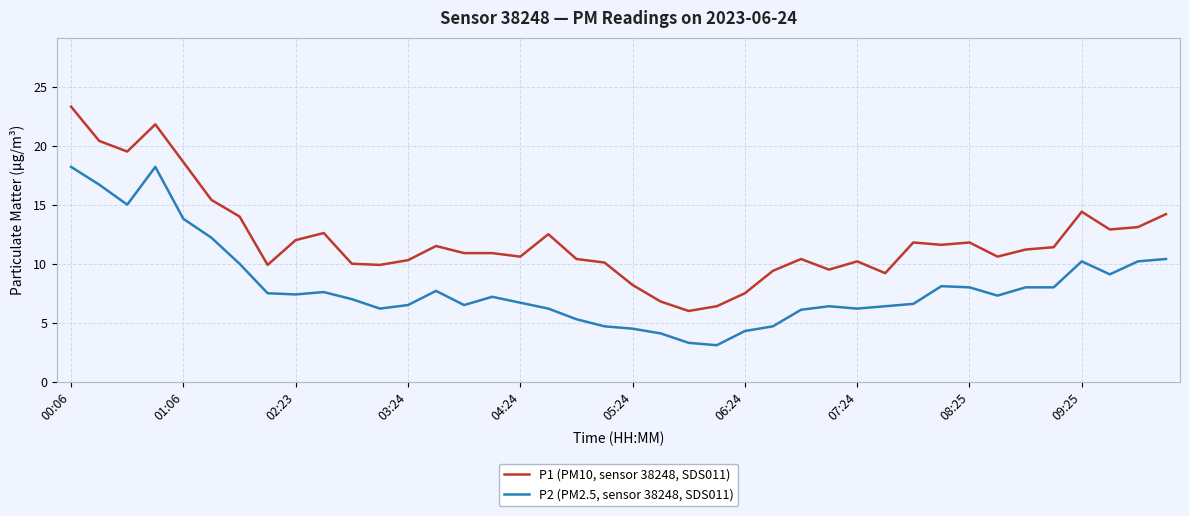

What is the minimum value shown in the chart?

3.1